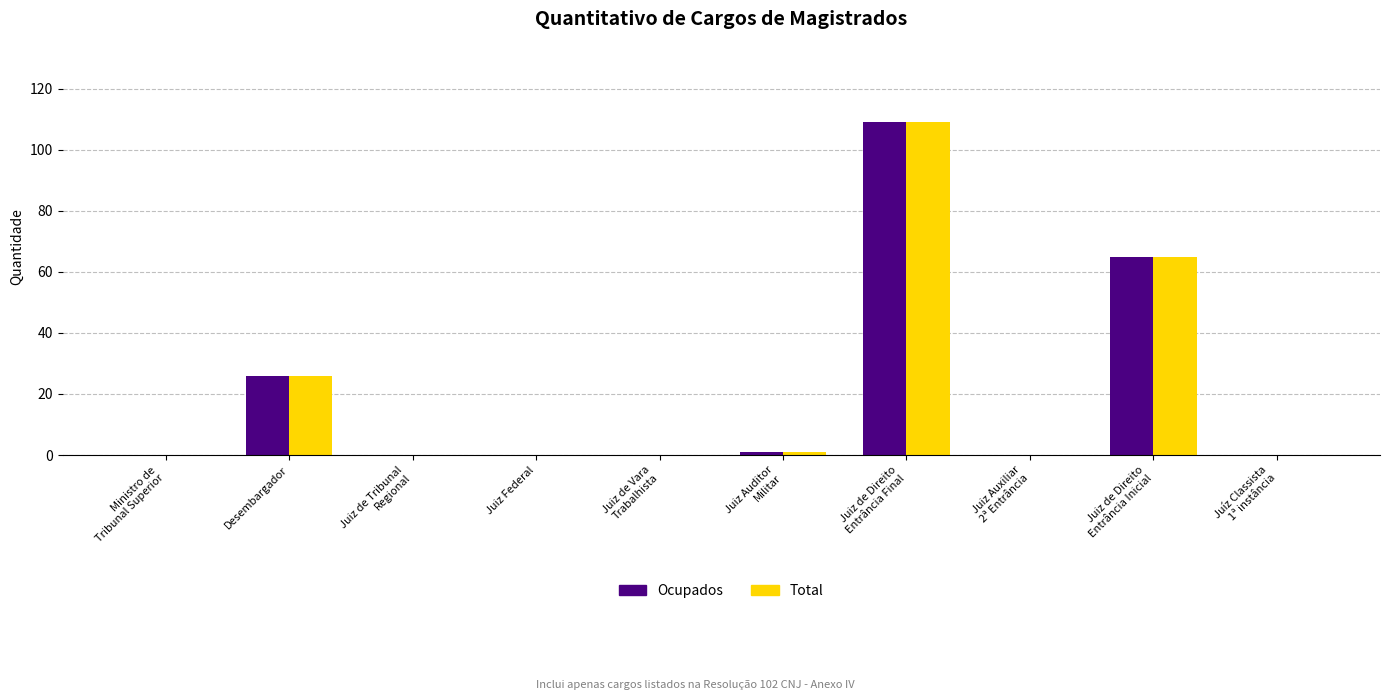

How many groups of bars are there?

10